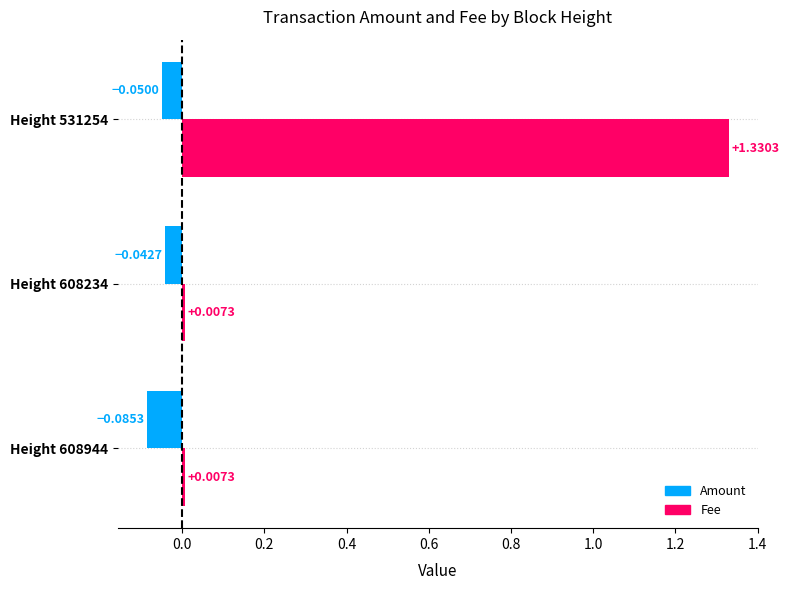

Which series has the largest total across all categories?

Fee